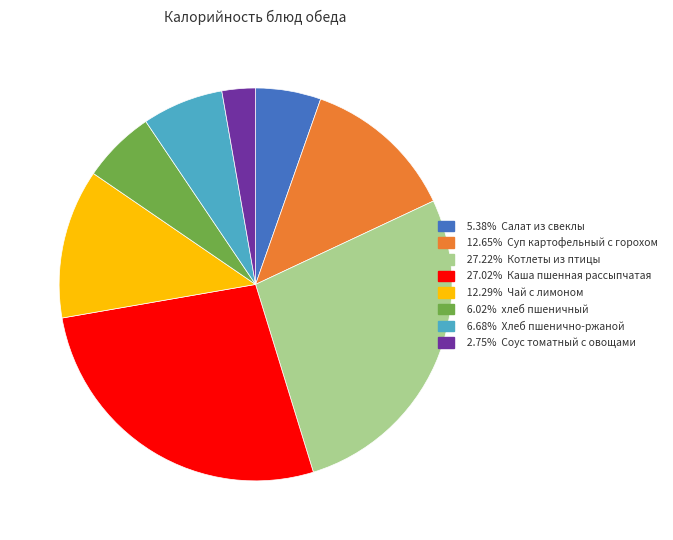

Is there any slice that represents more than half of the pie?

No